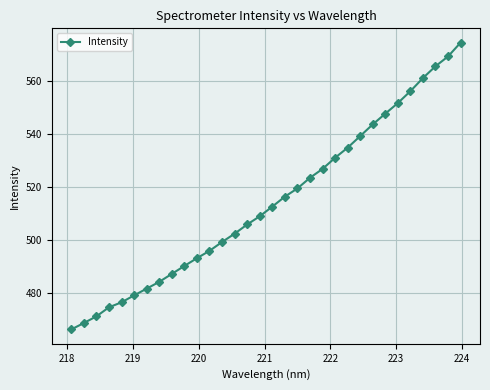

Reading left to right, extract all data points from this chart.

466.1	468.5	471.0	474.4	476.3	478.9	481.5	484.0	487.0	490.0	493.0	495.7	499.1	502.2	505.7	508.8	512.4	516.2	519.3	523.3	526.6	530.8	534.6	539.0	543.4	547.5	551.5	556.0	560.9	565.4	569.1	574.3